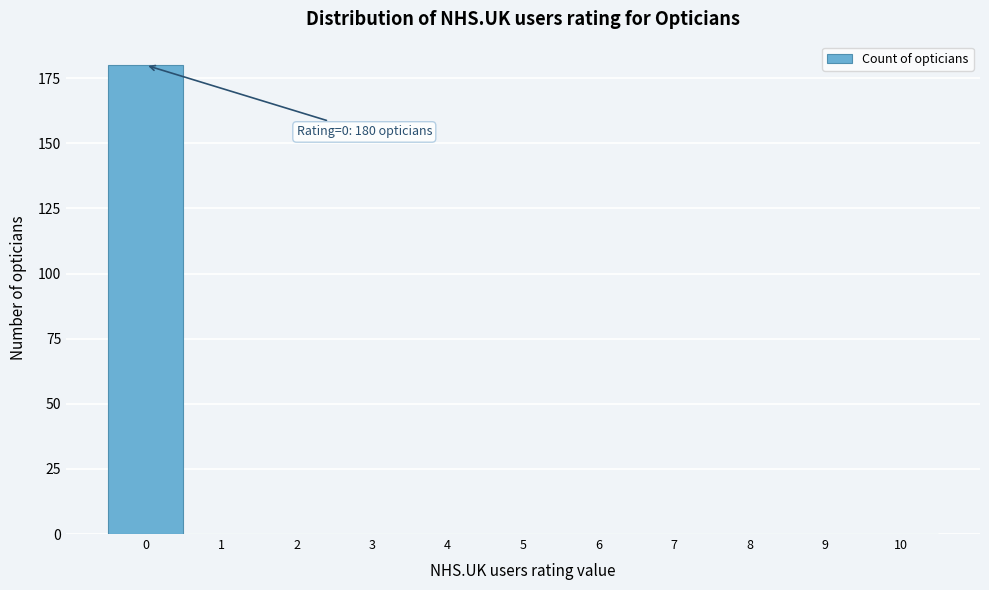

Reading left to right, what are all the values shown in this chart?

0=180	1=0	2=0	3=0	4=0	5=0	6=0	7=0	8=0	9=0	10=0